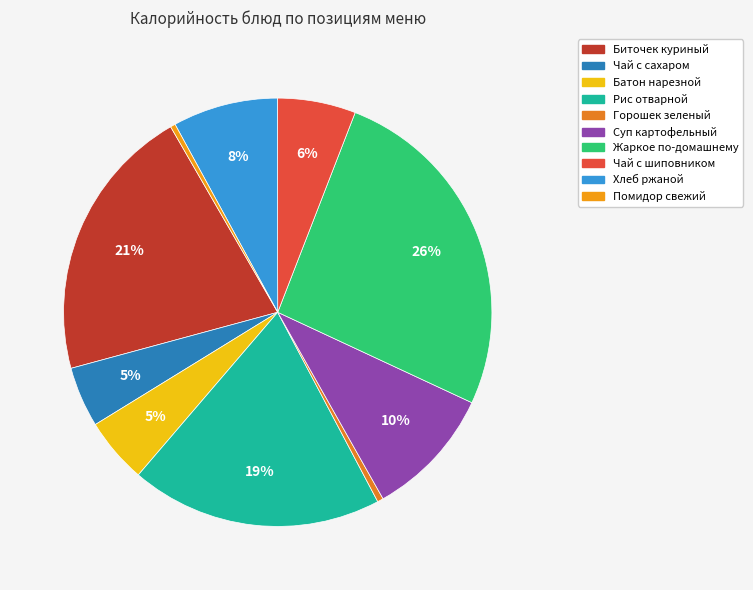

True or false: Биточек куриный accounts for 31% of the total.

False